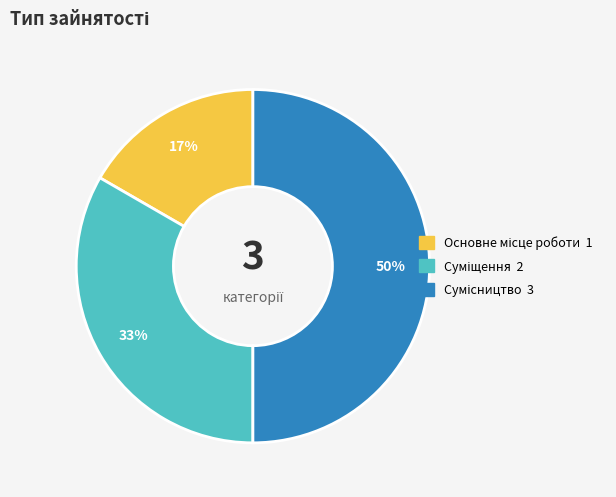

To the nearest percent, what is the average slice percentage?

33%